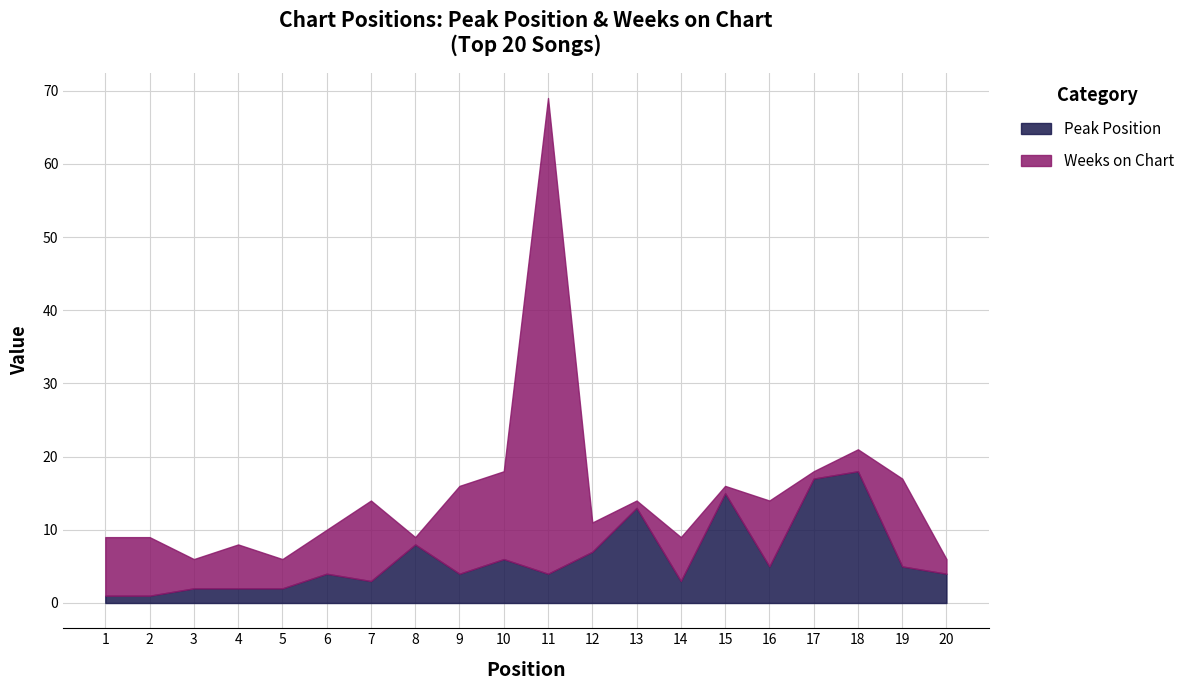

What is the greatest value displayed?

65